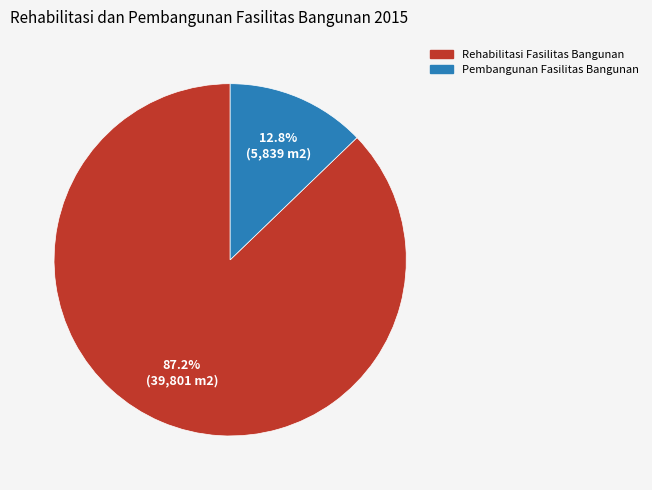

How many segments does this pie chart have?

2